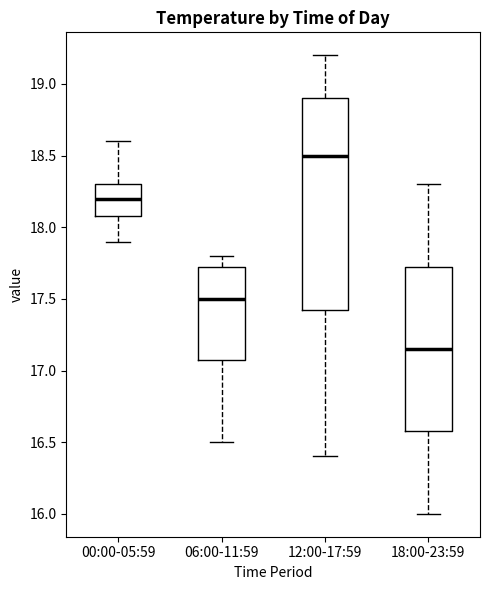

Which box has the lowest median line?

18:00-23:59